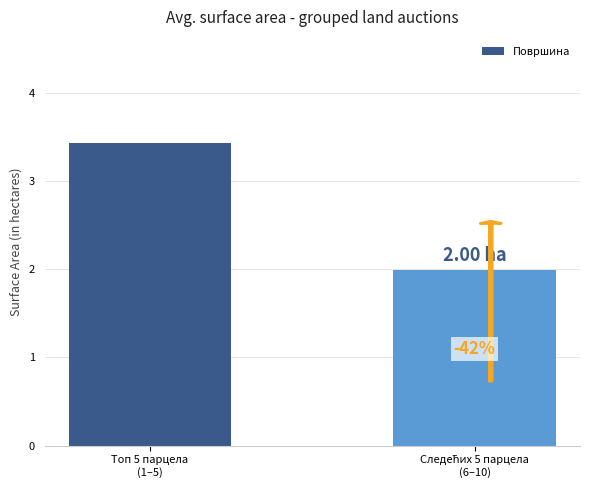

Does the chart contain any negative values?

No